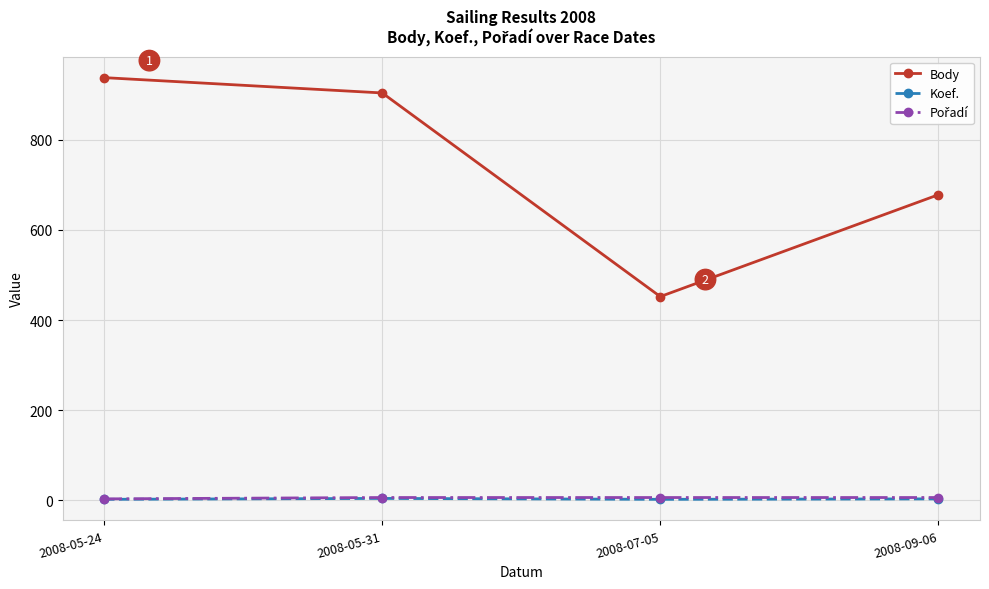

True or false: Koef. and Body cross at least once.

False